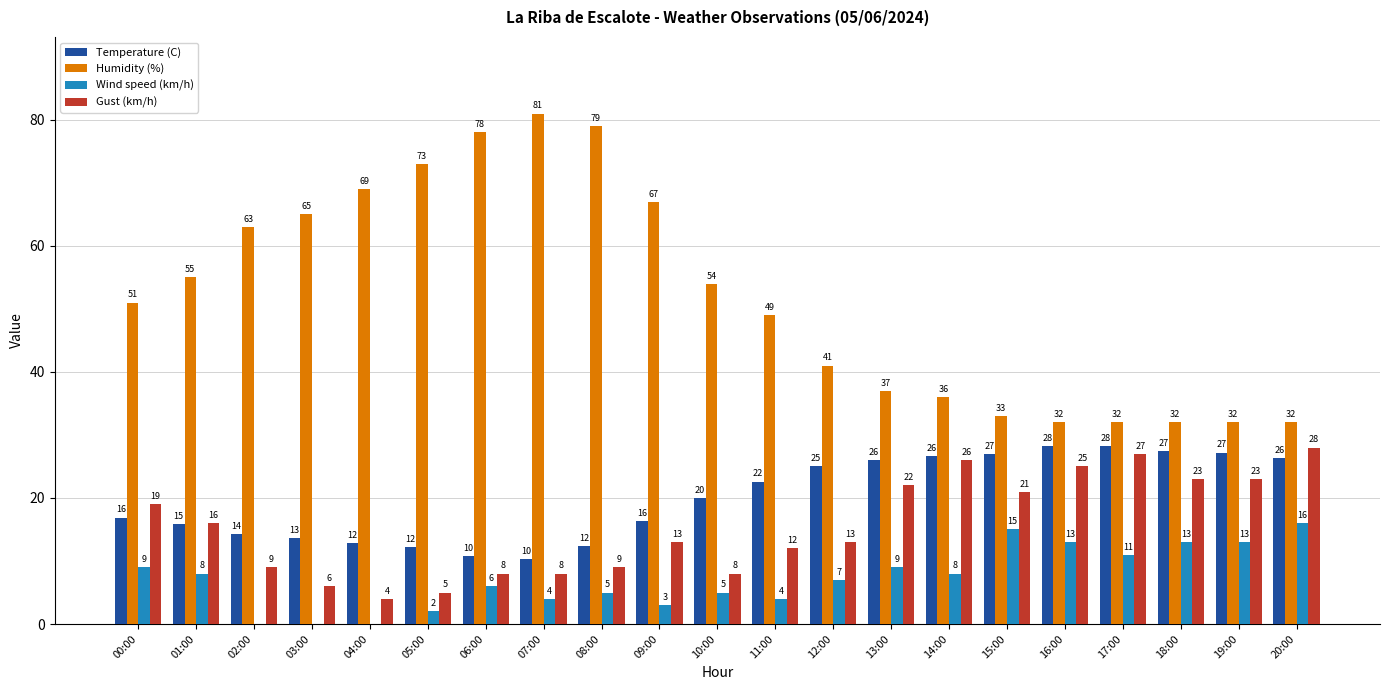

What is the highest value of the Temperature (C) series?

28.2